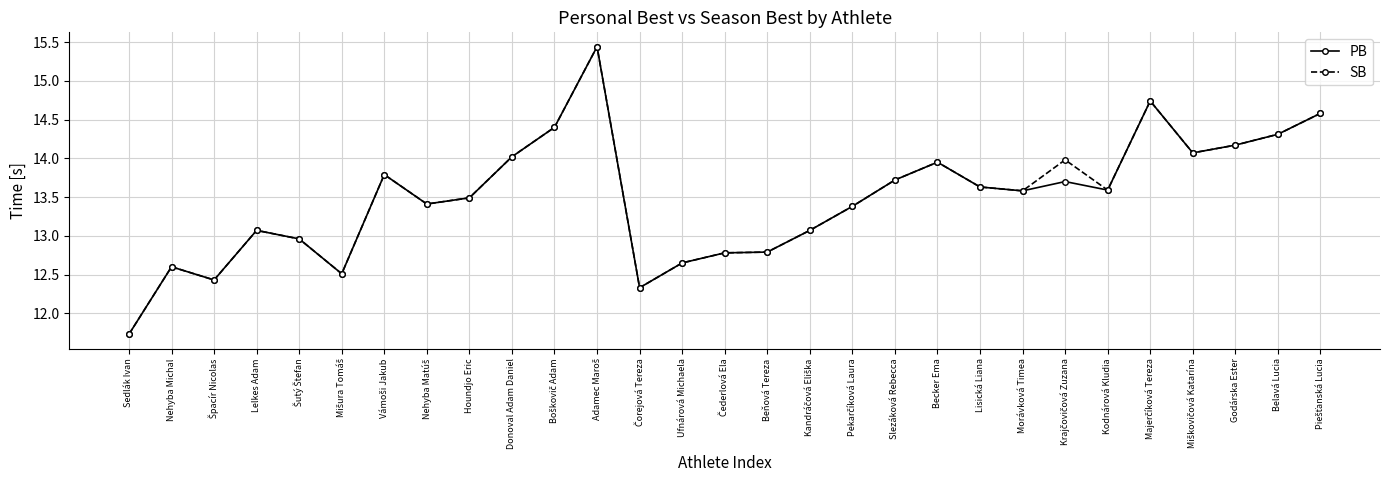

What is the approximate value of PB at Beňová Tereza?

12.8